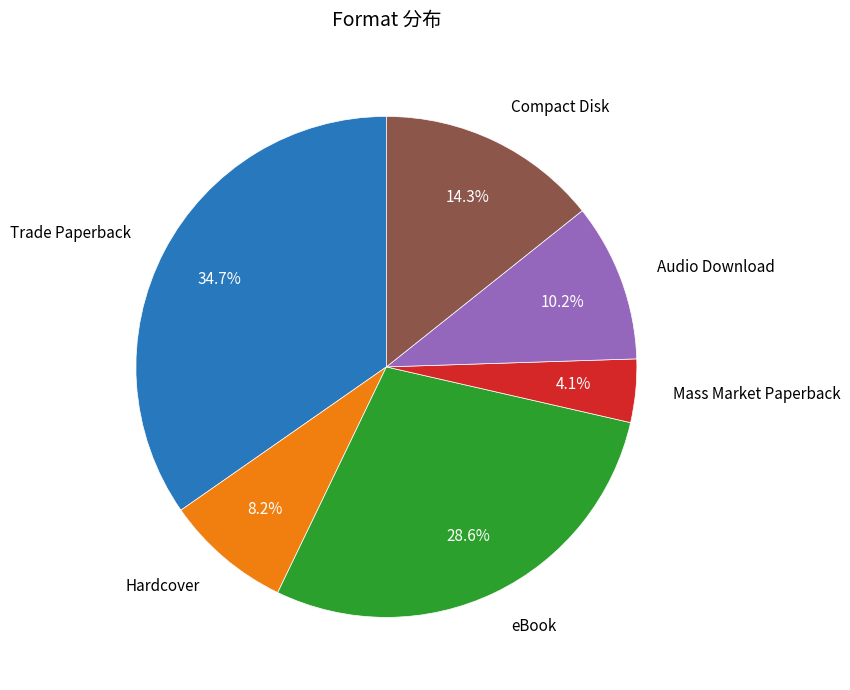

Does any single category account for the majority?

No